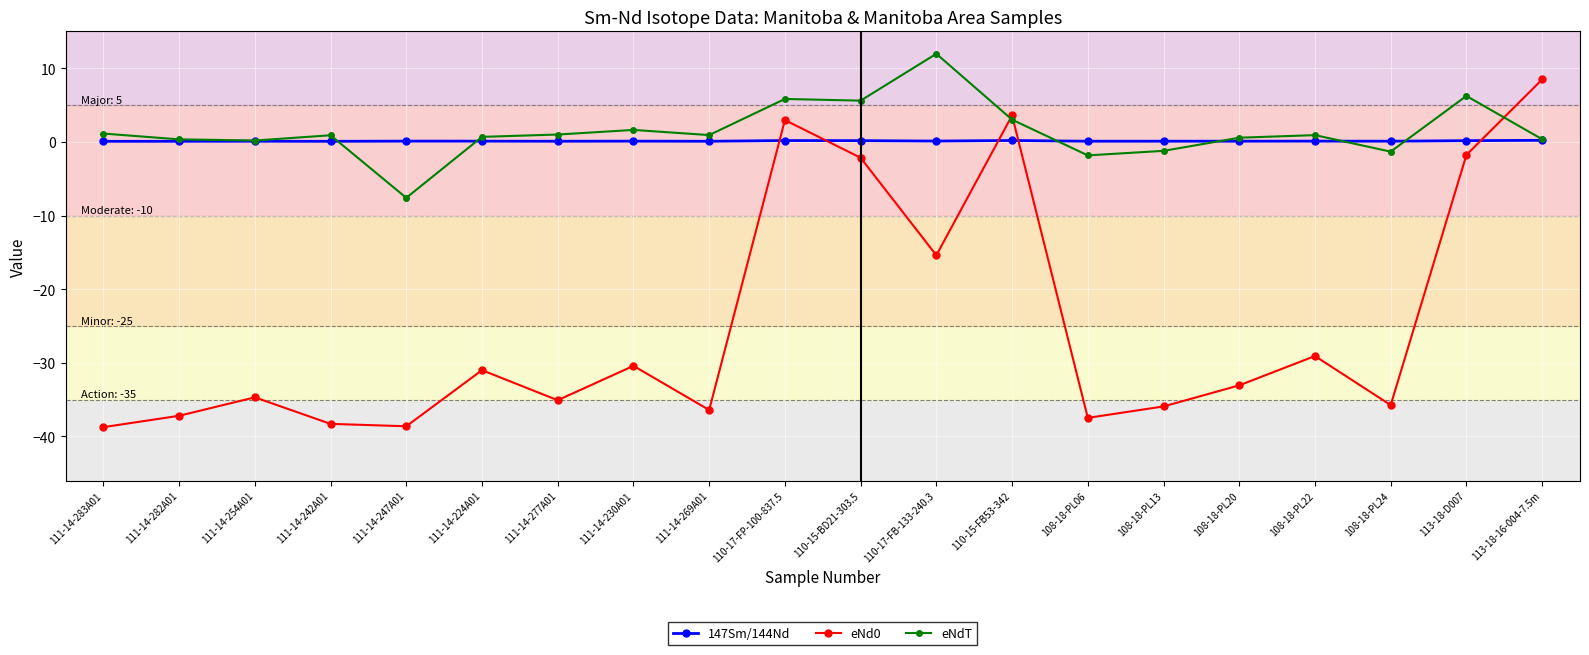

Rank the series by their maximum value, from lowest to highest.

147Sm/144Nd, eNd0, eNdT